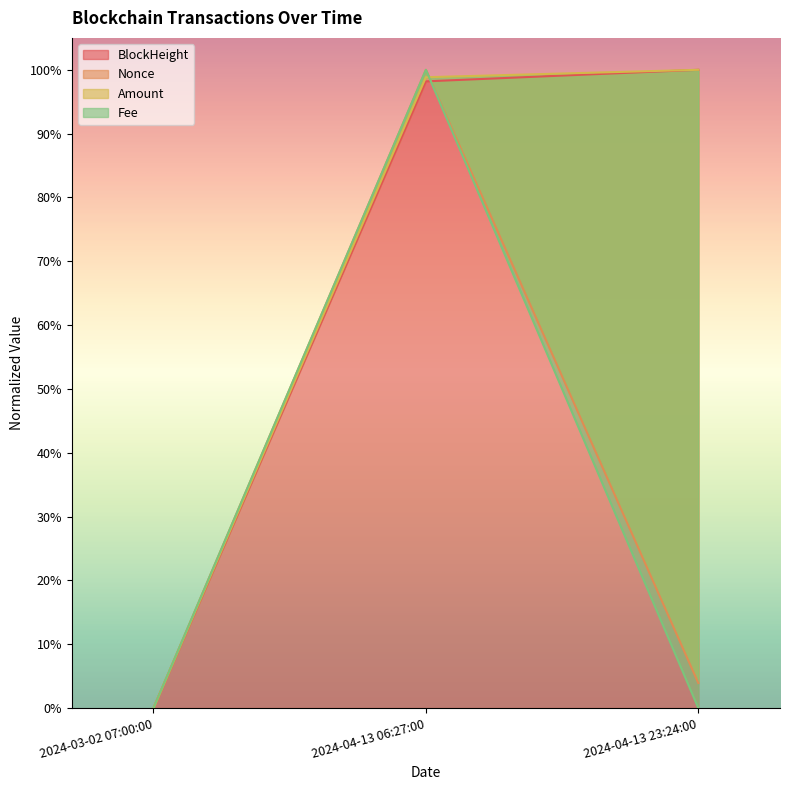

What is the sum of the Amount values at 2024-04-13 06:27:00 and 2024-04-13 23:24:00?

2.0